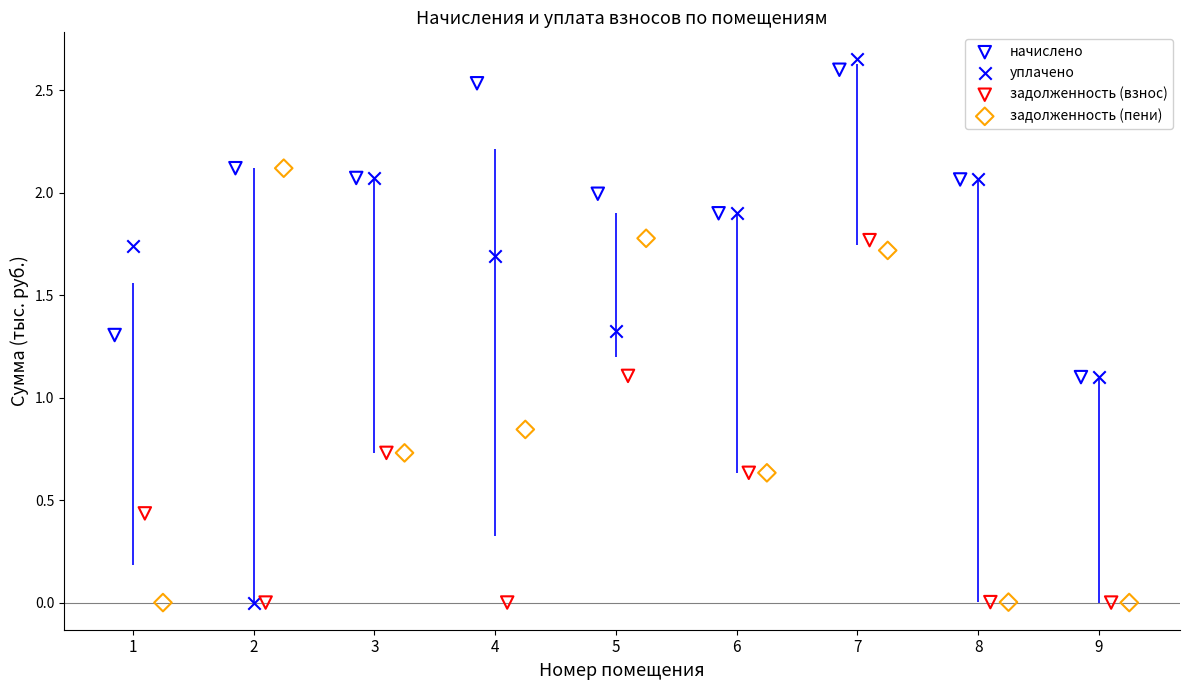

Which series has the largest Y range (max minus min)?

уплачено